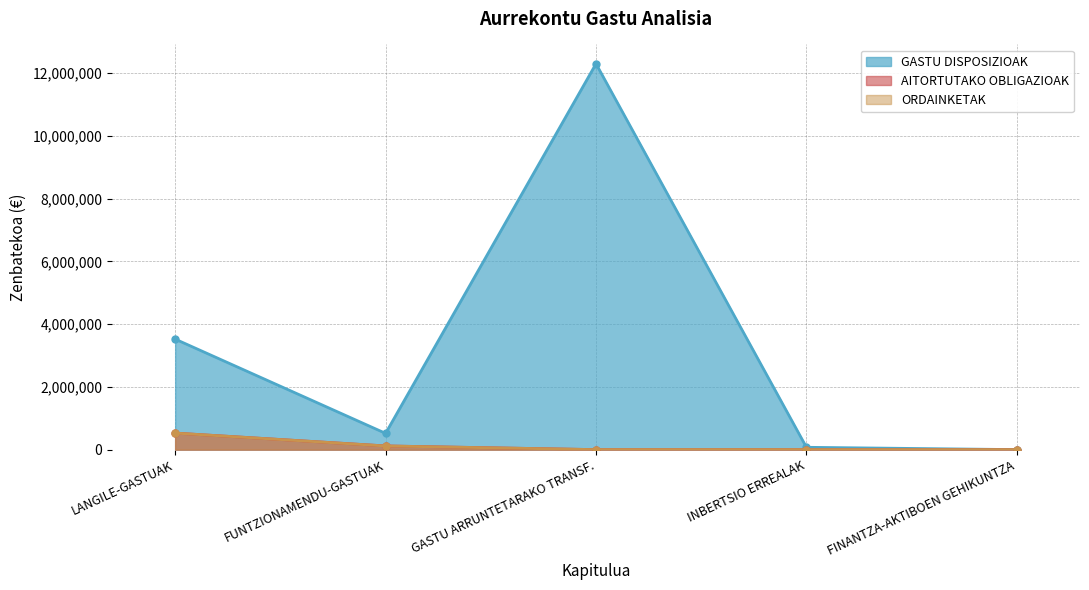

True or false: GASTU DISPOSIZIOAK and ORDAINKETAK intersect in this chart.

False